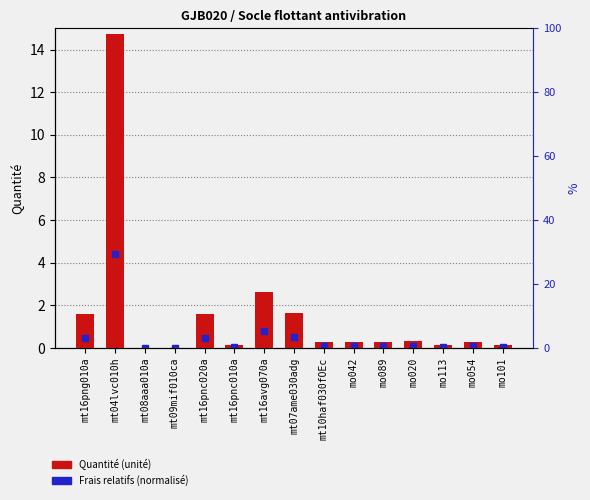

Reading left to right, transcribe all the data shown in this chart.

mt16png010a=1.6	mt04lvc010h=14.7	mt08aaa010a=0.0	mt09mif010ca=0.0	mt16pnc020a=1.6	mt16pnc010a=0.2	mt16avg070a=2.6	mt07ame030adg=1.6	mt10haf030fOEc=0.3	mo042=0.3	mo089=0.3	mo020=0.3	mo113=0.2	mo054=0.3	mo101=0.1